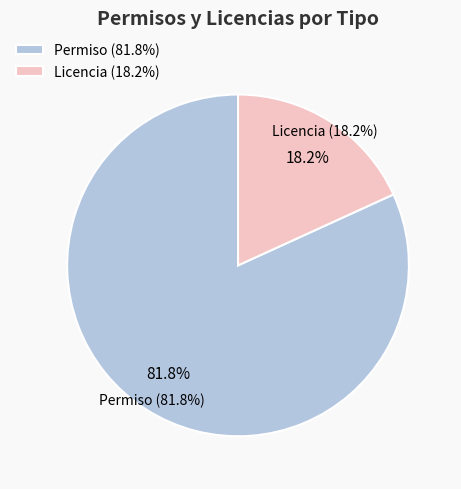

Is there any slice that represents more than half of the pie?

Yes